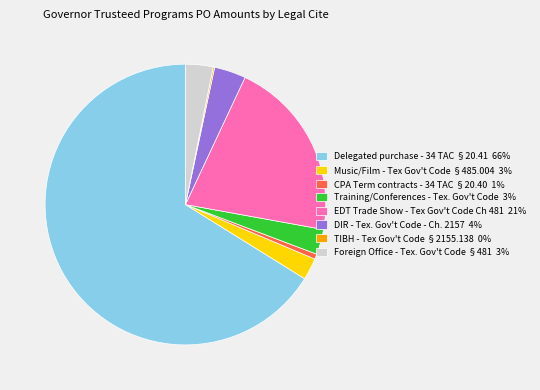

Is the sum of Delegated purchase - 34 TAC §20.41 66% and Music/Film - Tex Gov't Code §485.004 3% greater than half?

Yes